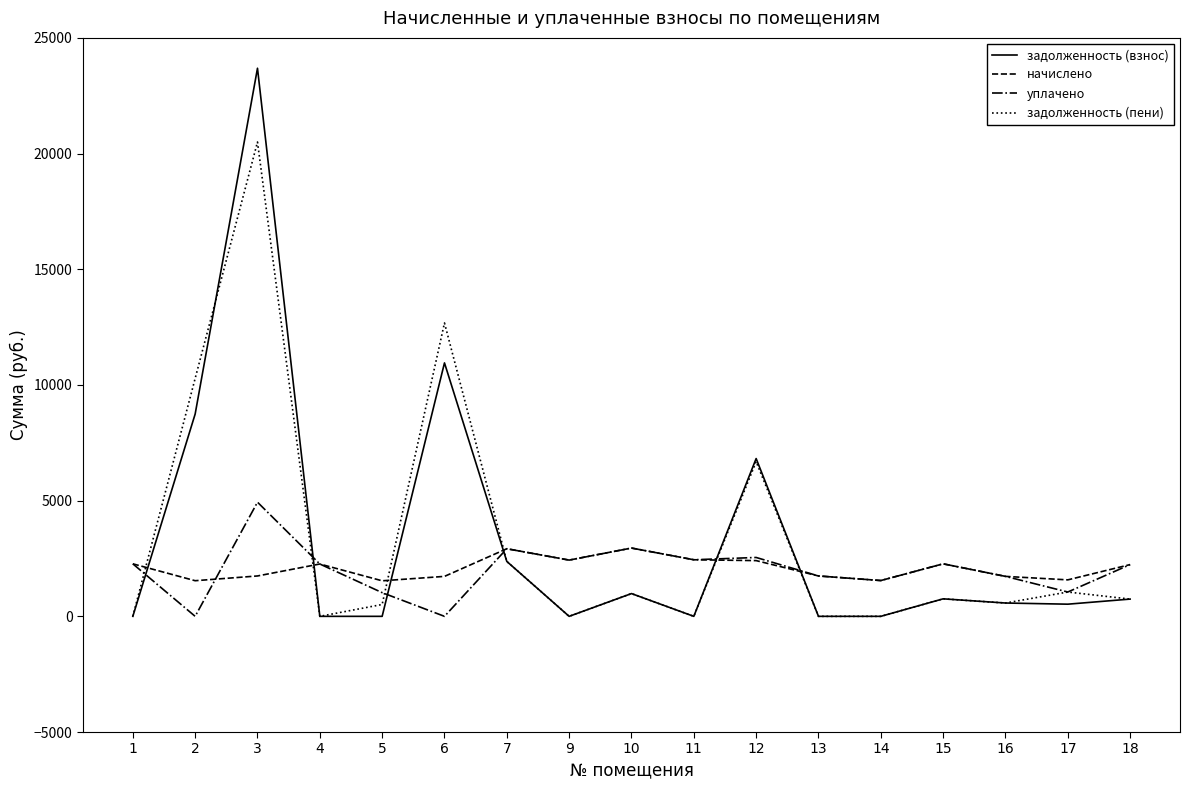

At which category is the sum across all series the highest?

3